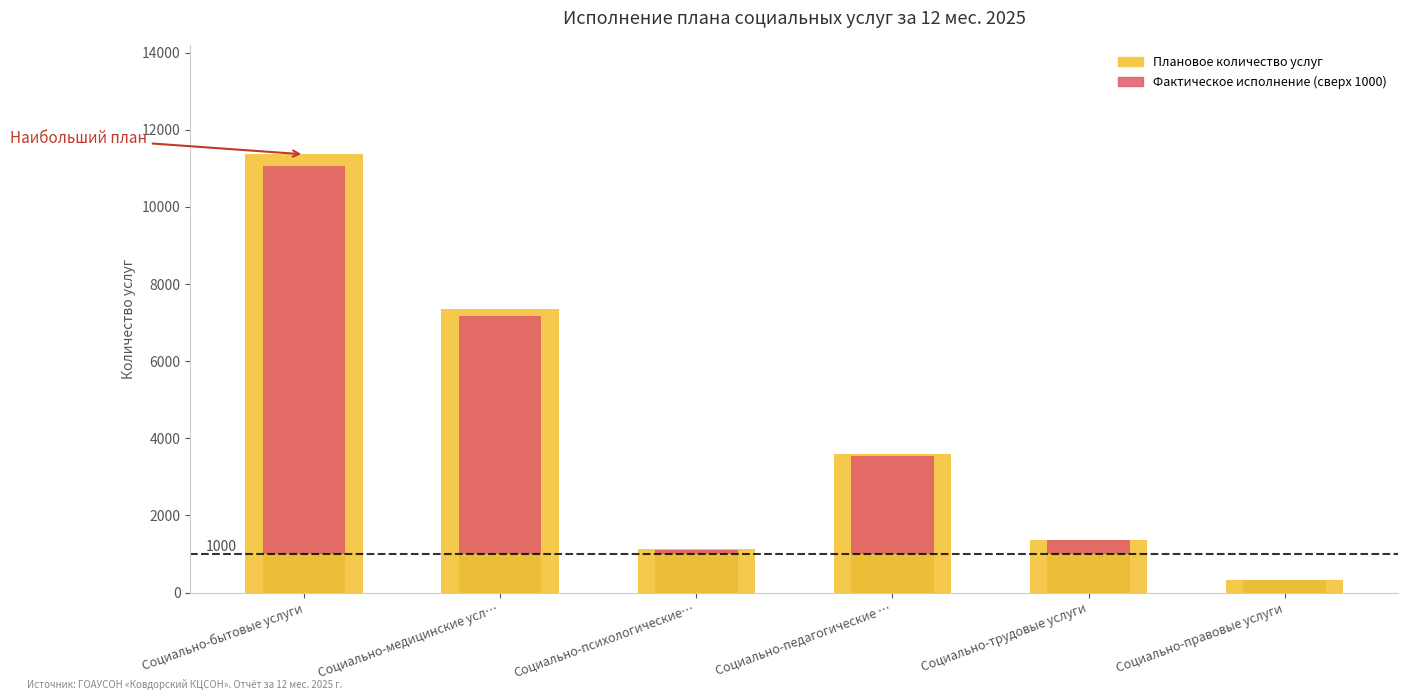

Is it true that Плановое количество услуг equals 324 at Социально-правовые услуги?

True